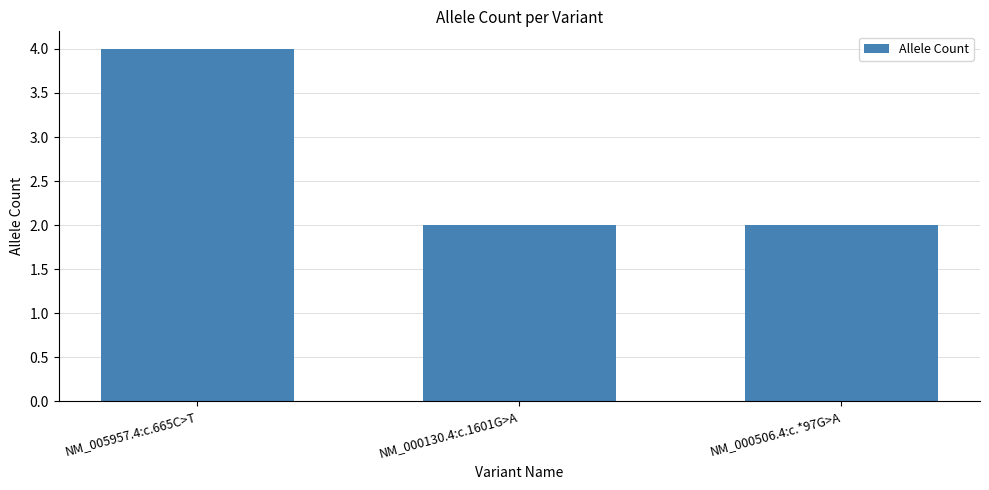

True or false: the data shows 2 at NM_000130.4:c.1601G>A.

True